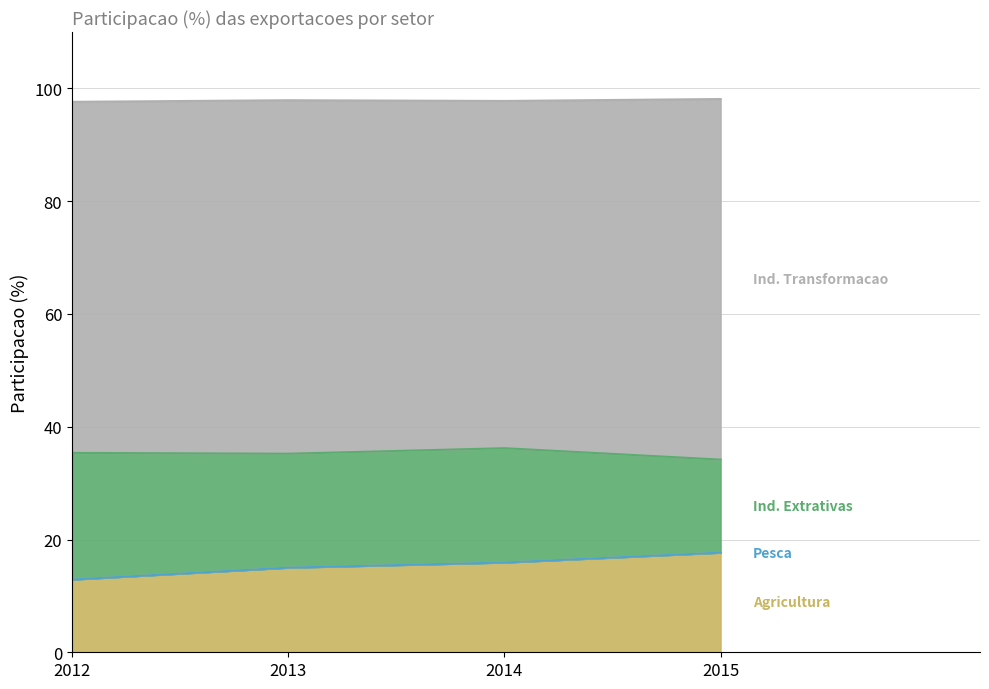

Does the chart have visible grid lines?

Yes